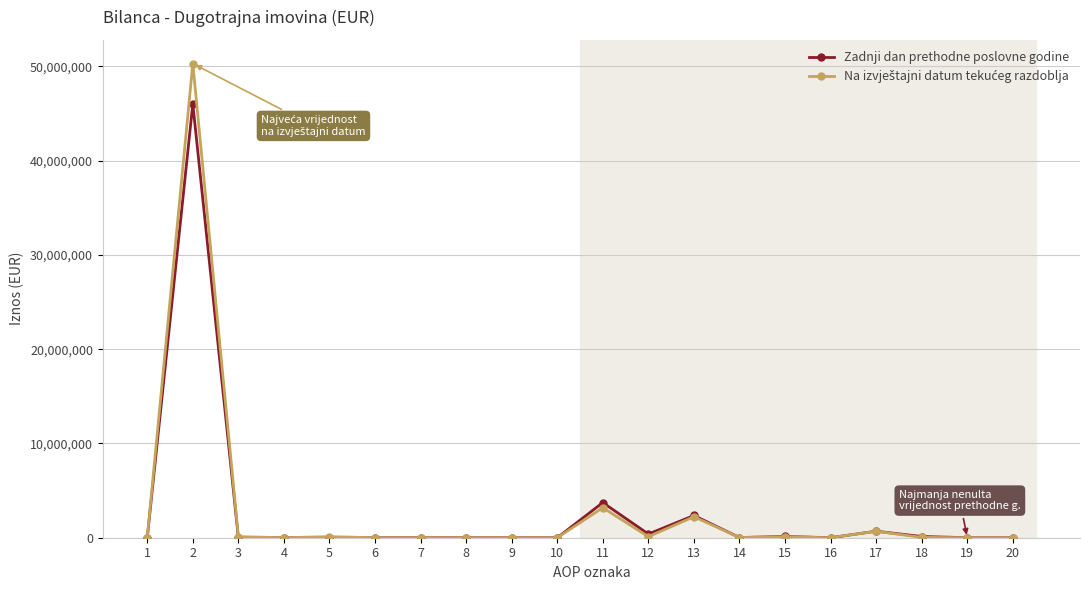

How many lines are shown in the chart?

2